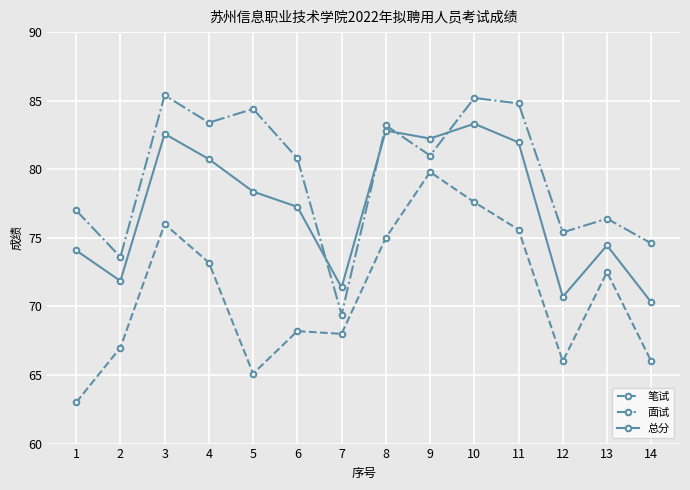

Reading right to left, transcribe all the data shown in this chart.

笔试: 14=66.0	13=72.5	12=66.0	11=75.6	10=77.6	9=79.8	8=75.0	7=68.0	6=68.2	5=65.1	4=73.2	3=76.0	2=67.0	1=63.0
面试: 14=74.6	13=76.4	12=75.4	11=84.8	10=85.2	9=81.0	8=83.2	7=69.4	6=80.8	5=84.4	4=83.4	3=85.4	2=73.6	1=77.0
总分: 14=70.3	13=74.5	12=70.7	11=82.0	10=83.3	9=82.2	8=82.8	7=71.4	6=77.3	5=78.4	4=80.7	3=82.6	2=71.9	1=74.1